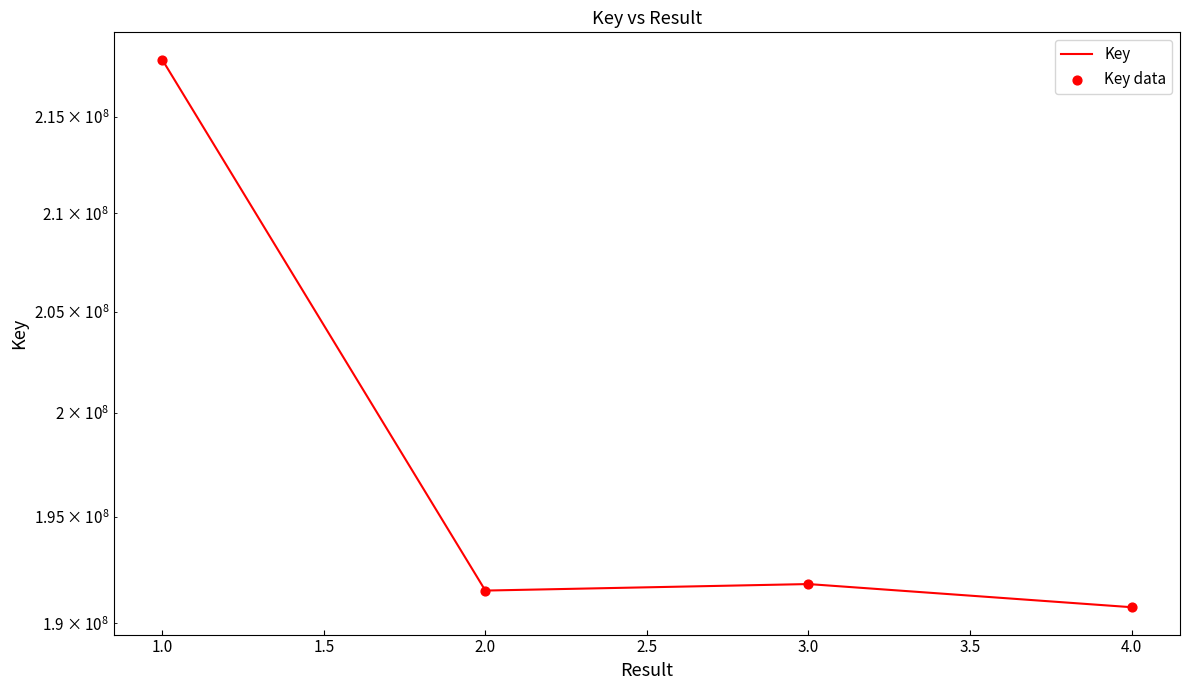

Is the value of Key data at 3.0 greater than the value of Key at 3.0?

No